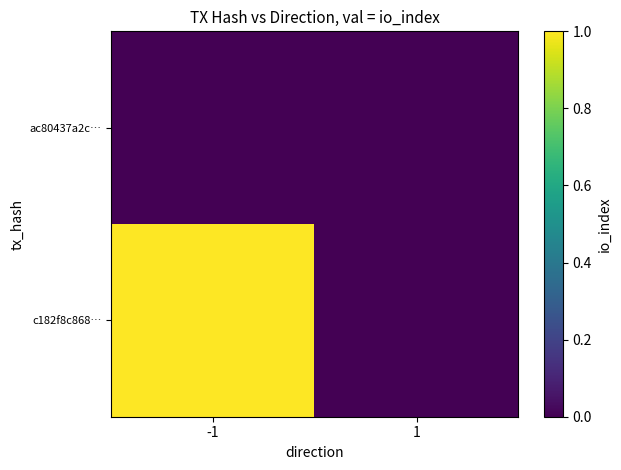

What is the spread (max minus min) of values at -1?

1